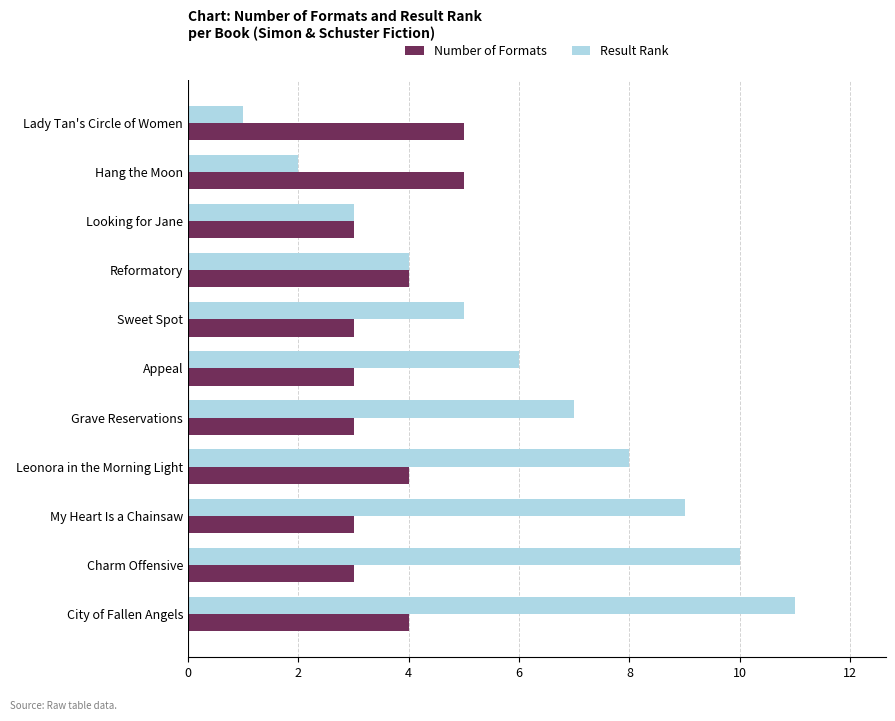

The value of Result Rank at Appeal is 6. True or false?

True